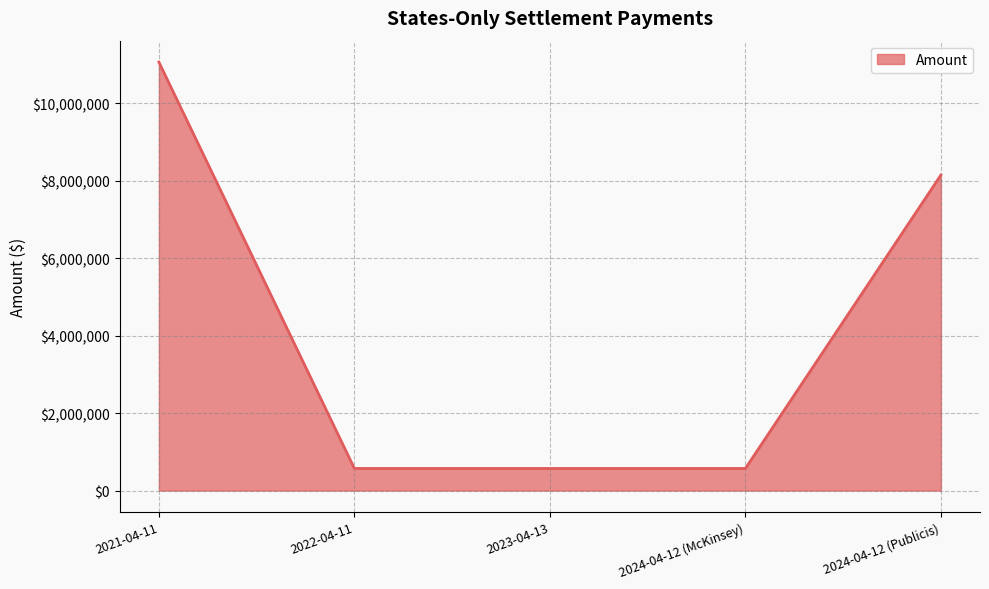

What is the ratio of the value at 2024-04-12 (Publicis) to the value at 2022-04-11?

14.3